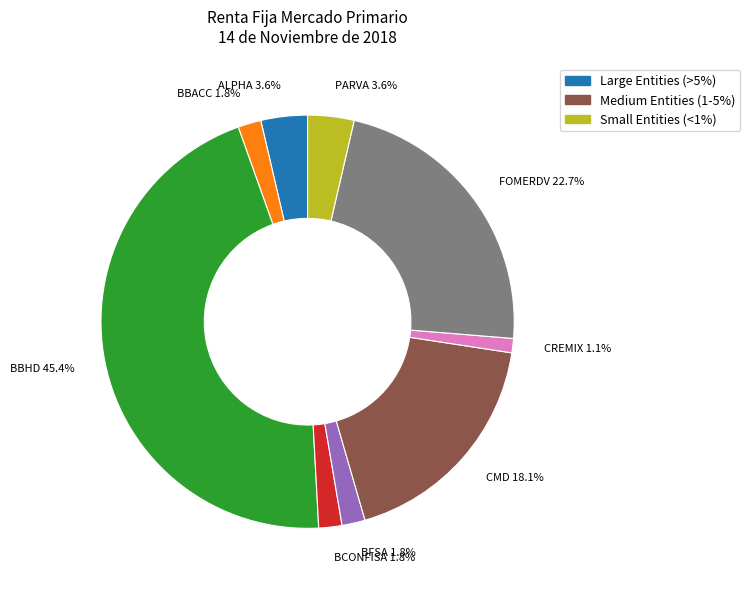

Which category has the smallest portion of the pie?

CREMIX